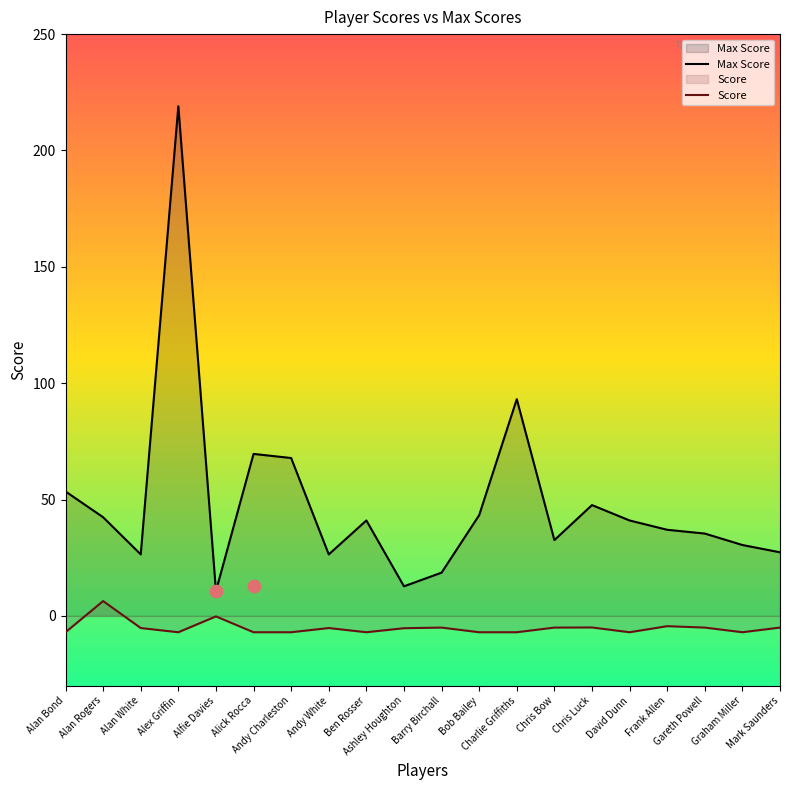

Which series has the widest spread of Y values?

Max Score